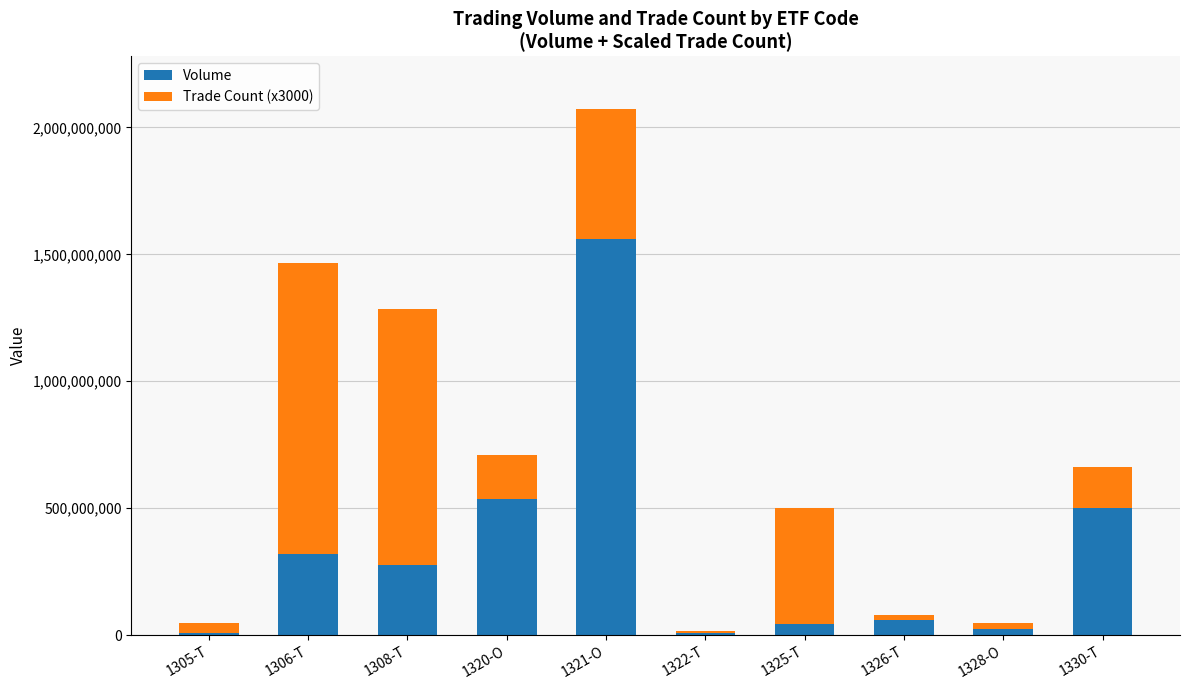

What is the highest value of the Volume series?

1562223170